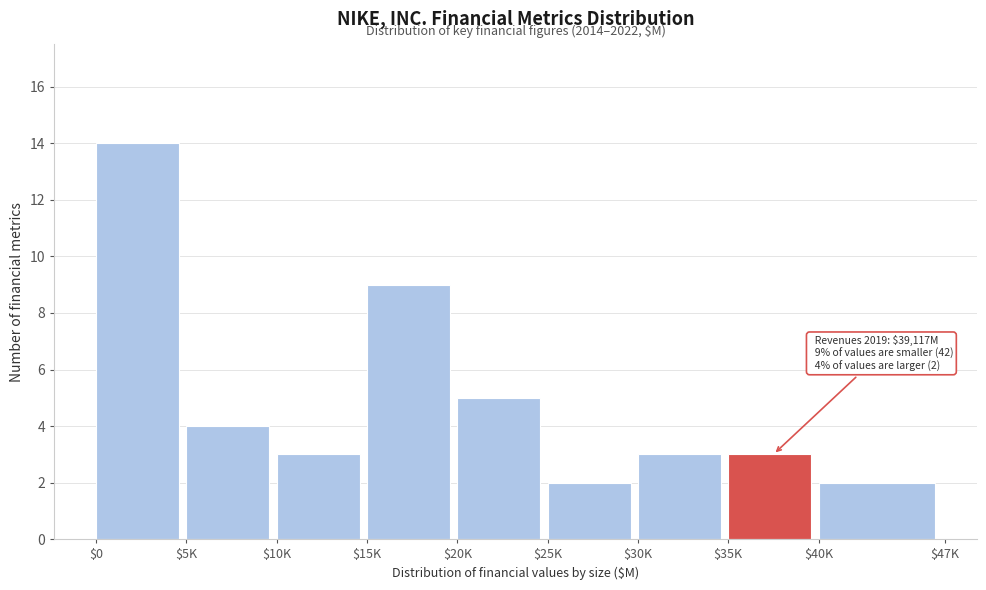

Reading left to right, what are all the values shown in this chart?

14	4	3	9	5	2	3	3	2